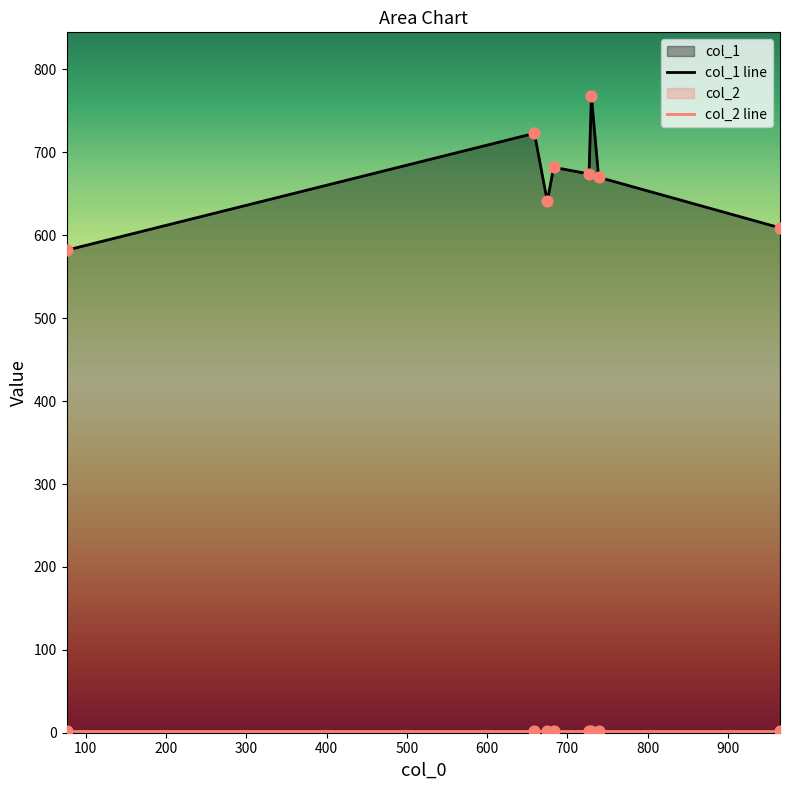

Which series contains the highest Y value?

col_1 line